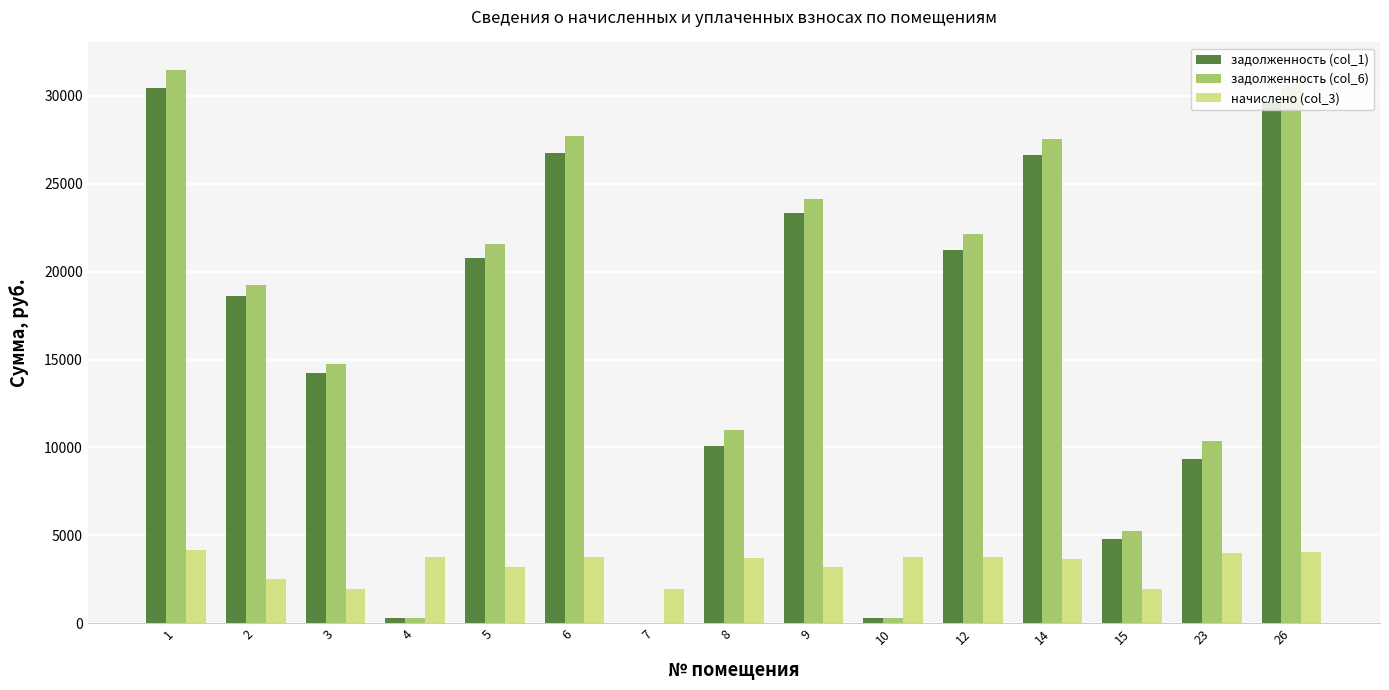

Is the value of начислено (col_3) at 6 greater than the value of задолженность (col_6) at 1?

No